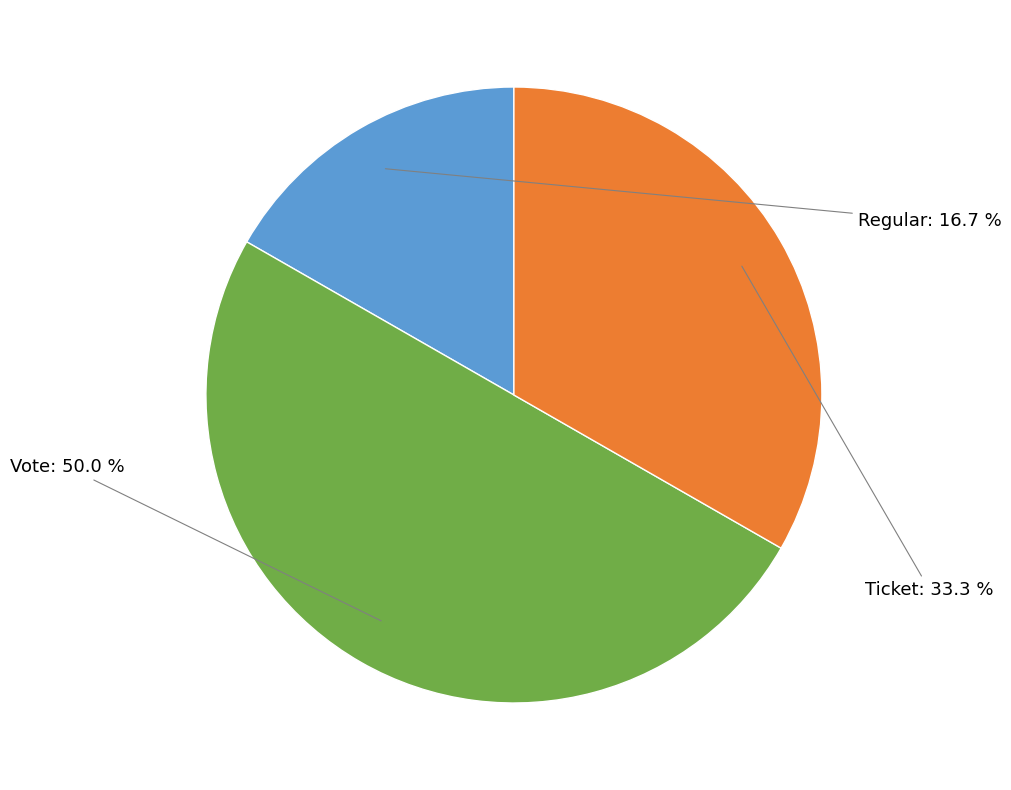

How many slices are in this pie chart?

3